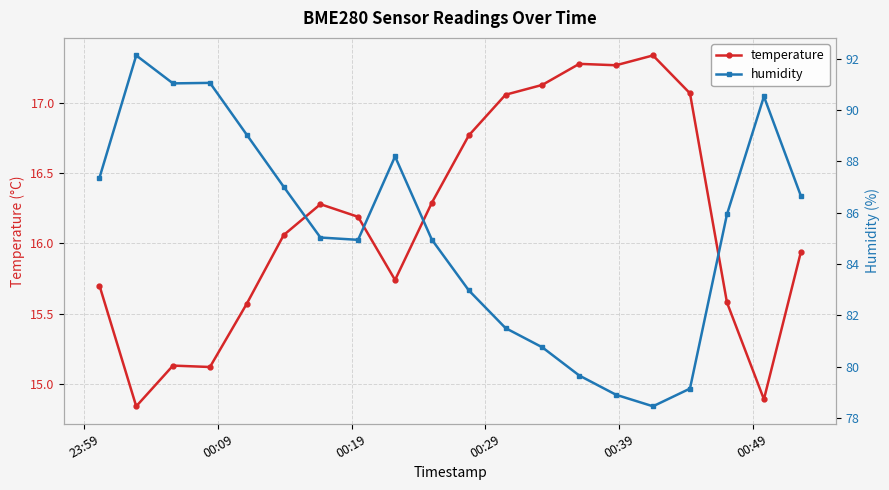

How many lines are shown in the chart?

2